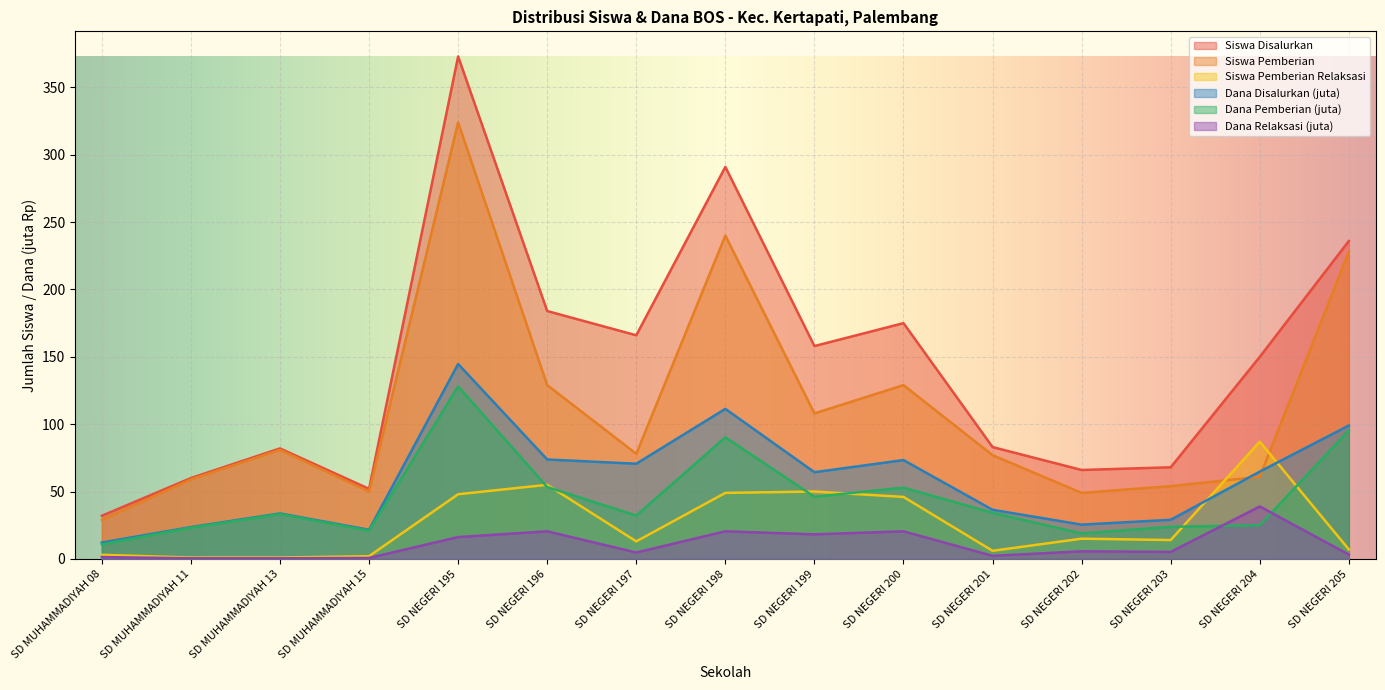

Which has a higher value, SD NEGERI 204 or SD NEGERI 201?

SD NEGERI 204